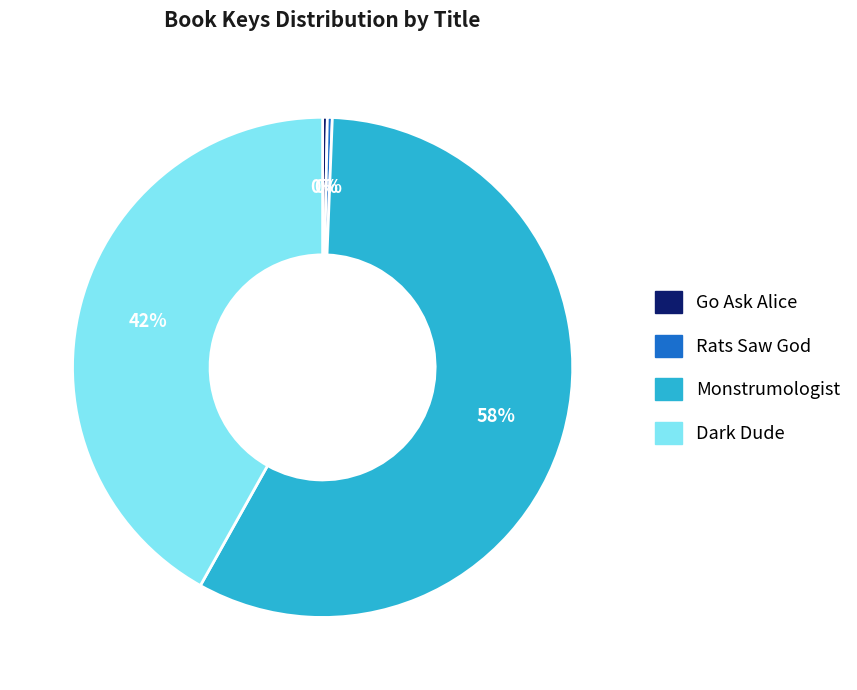

What percentage is the Monstrumologist slice, to the nearest percent?

58%